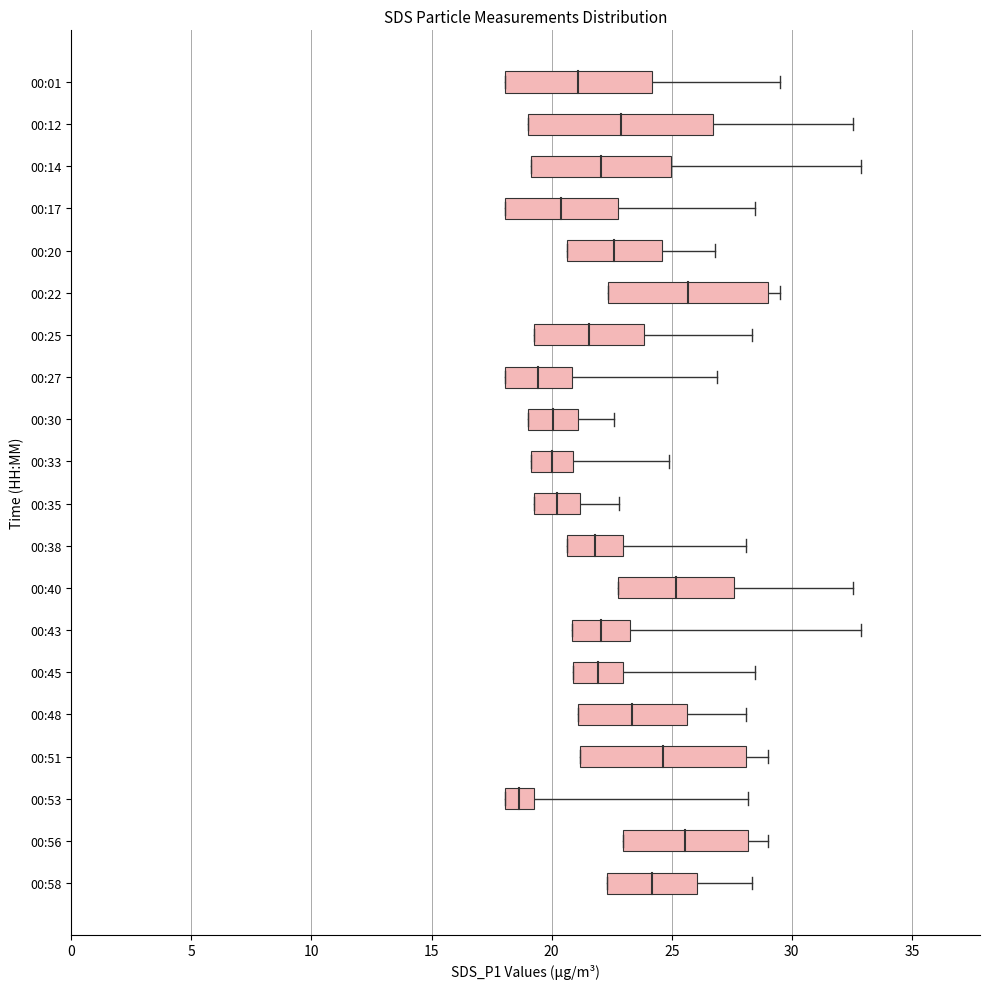

True or false: SDS_P2_mean has a value of 2.2 at 00:01.

False